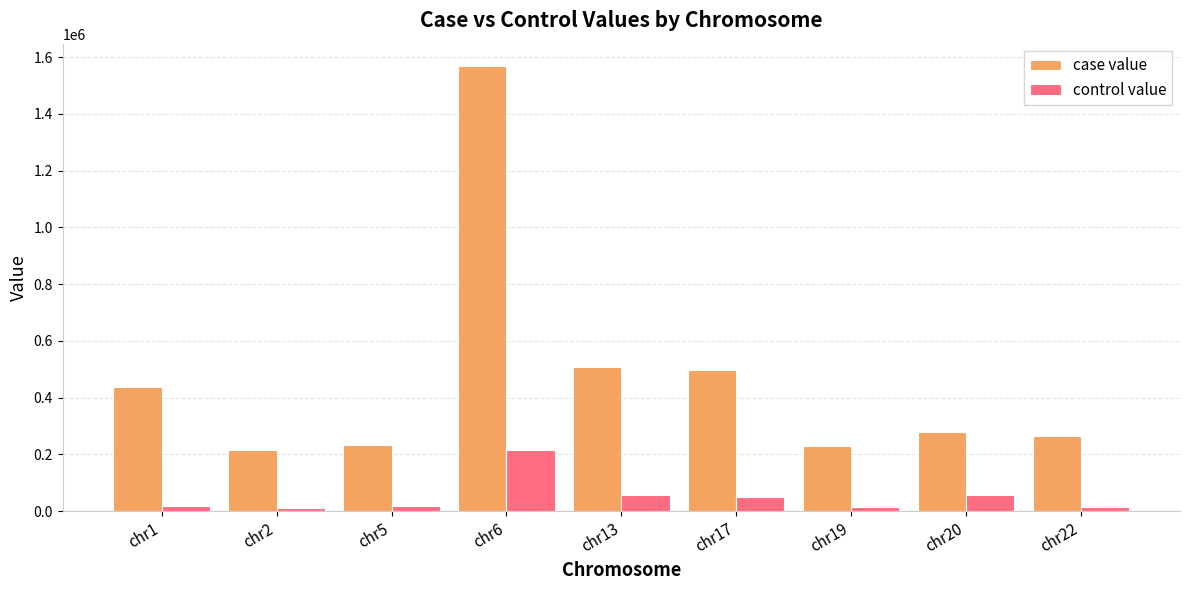

Does the chart contain any negative values?

No